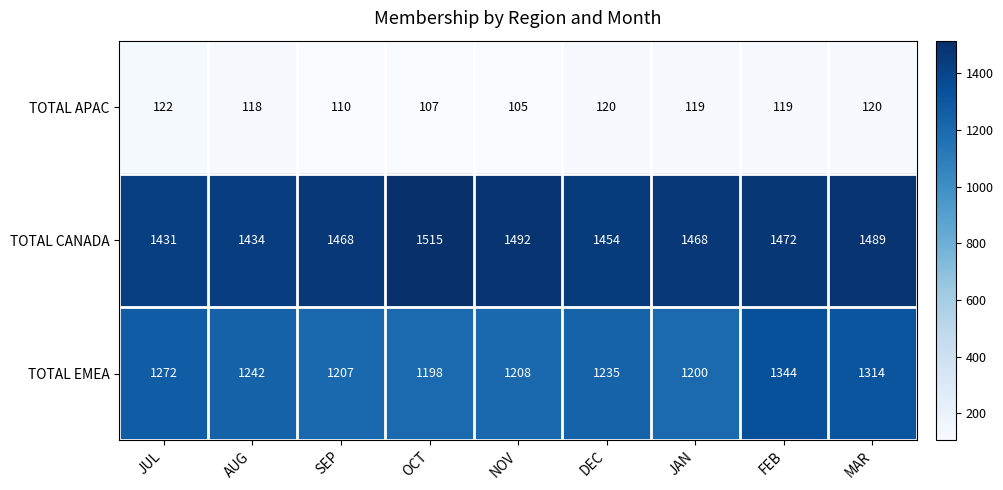

The value of TOTAL APAC at MAR is 120. True or false?

True